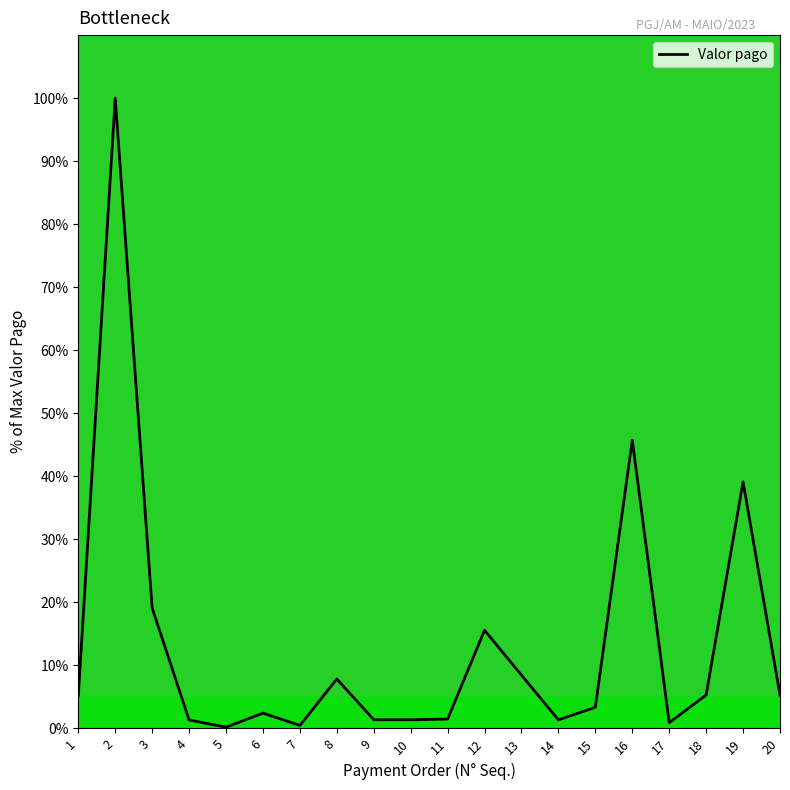

Between 2 and 20, which is larger?

2